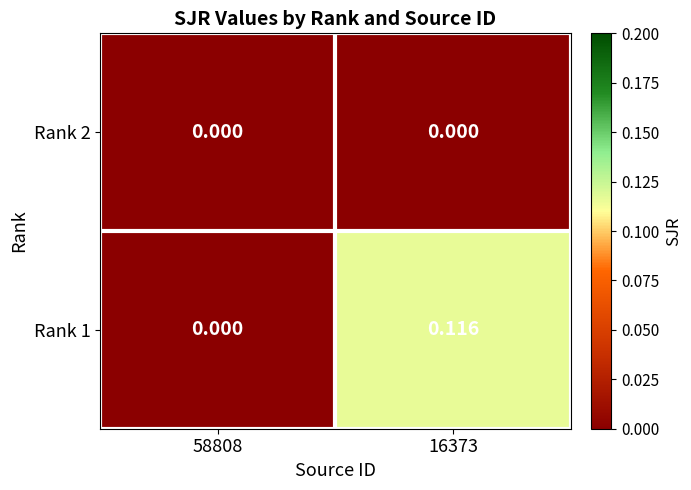

How many data points does each series have?

2